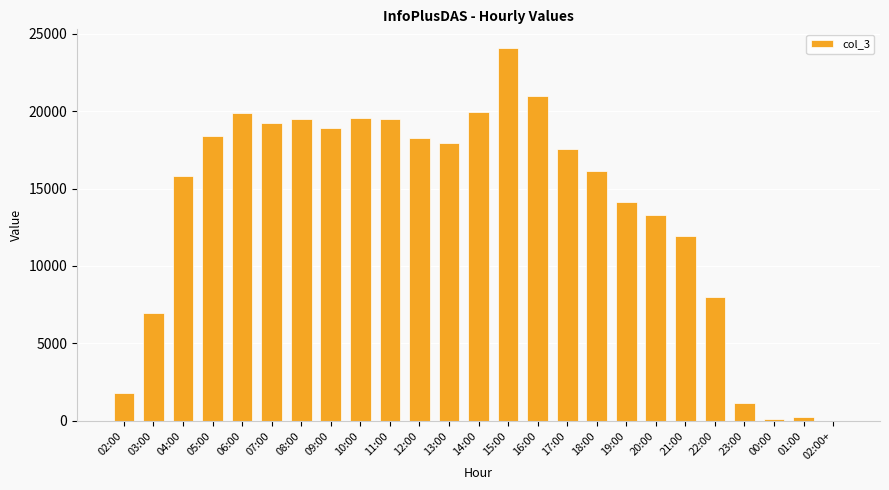

The chart shows a value of 27766 at 07:00. True or false?

False